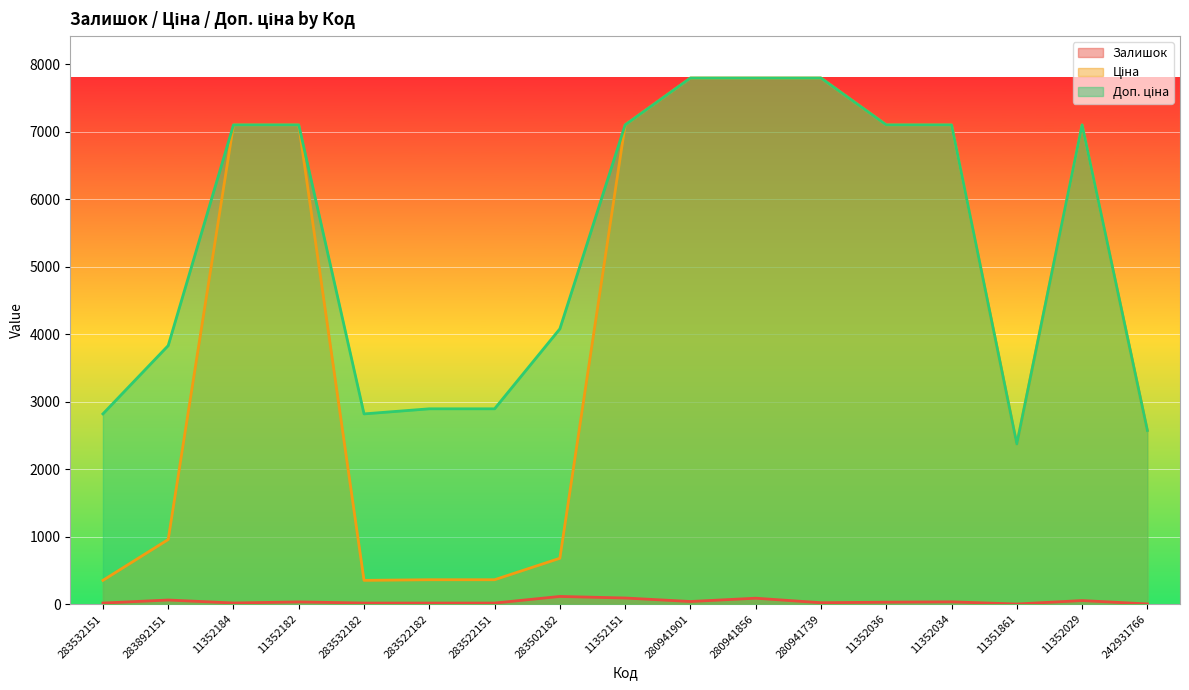

Is it true that Залишок equals 53.0 at 11352029?

True